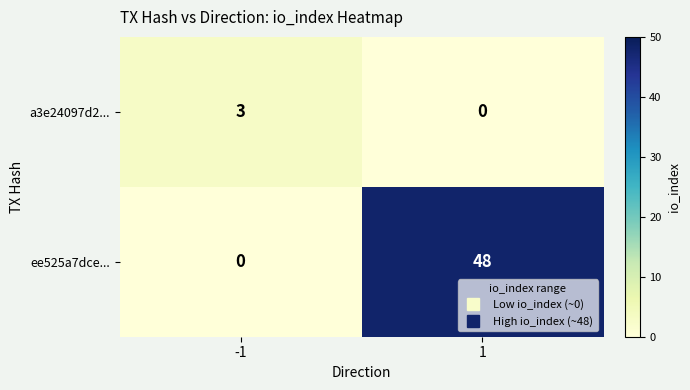

Rank the series by their average value, from lowest to highest.

a3e24097d2..., ee525a7dce...